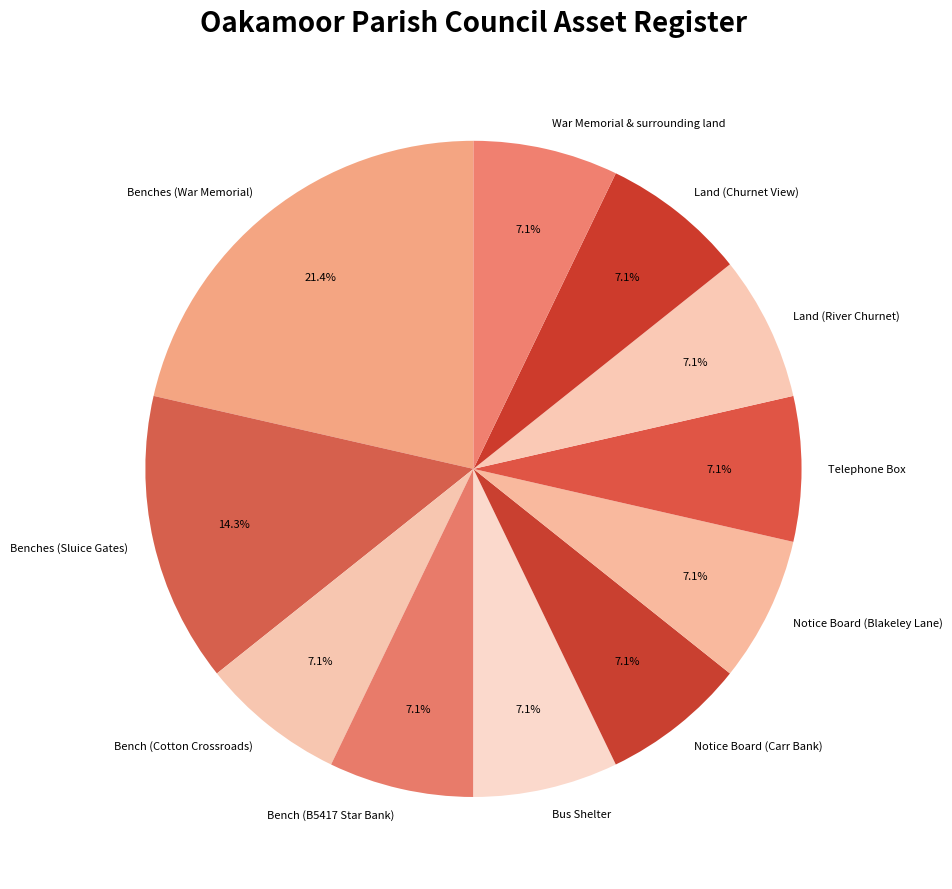

Do Land (Churnet View) and Notice Board (Blakeley Lane) together represent more than half of the pie?

No